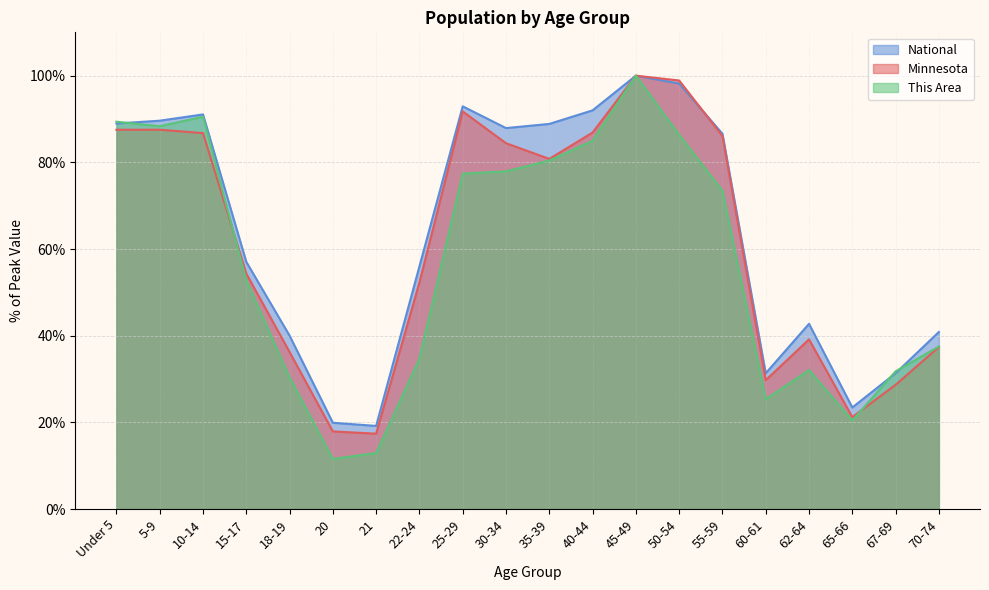

Reading left to right, transcribe all the data shown in this chart.

This Area: Under 5=89.4	5-9=88.3	10-14=90.5	15-17=52.8	18-19=30.4	20=11.6	21=12.9	22-24=34.7	25-29=77.4	30-34=77.9	35-39=80.4	40-44=85.0	45-49=100.0	50-54=86.4	55-59=73.4	60-61=25.3	62-64=32.1	65-66=20.4	67-69=31.8	70-74=37.5
Minnesota: Under 5=87.5	5-9=87.5	10-14=86.7	15-17=54.3	18-19=36.2	20=17.9	21=17.4	22-24=52.3	25-29=91.7	30-34=84.4	35-39=80.8	40-44=86.9	45-49=100.0	50-54=98.9	55-59=86.1	60-61=29.7	62-64=39.1	65-66=21.2	67-69=28.7	70-74=37.4
National: Under 5=89.0	5-9=89.6	10-14=91.1	15-17=57.0	18-19=40.0	20=19.9	21=19.2	22-24=56.0	25-29=92.9	30-34=87.9	35-39=88.9	40-44=92.0	45-49=100.0	50-54=98.2	55-59=86.6	60-61=31.3	62-64=42.7	65-66=23.4	67-69=31.3	70-74=40.9